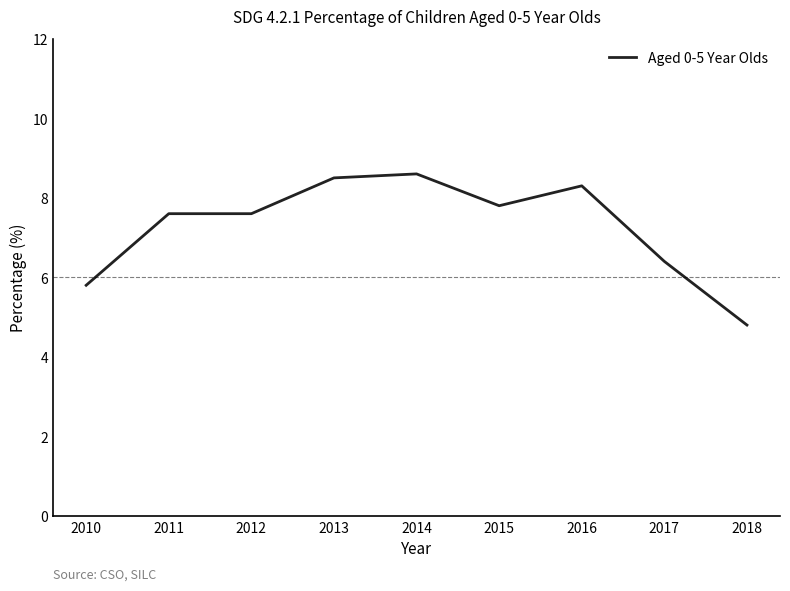

What is the change in value from 2012 to 2018?

-2.8